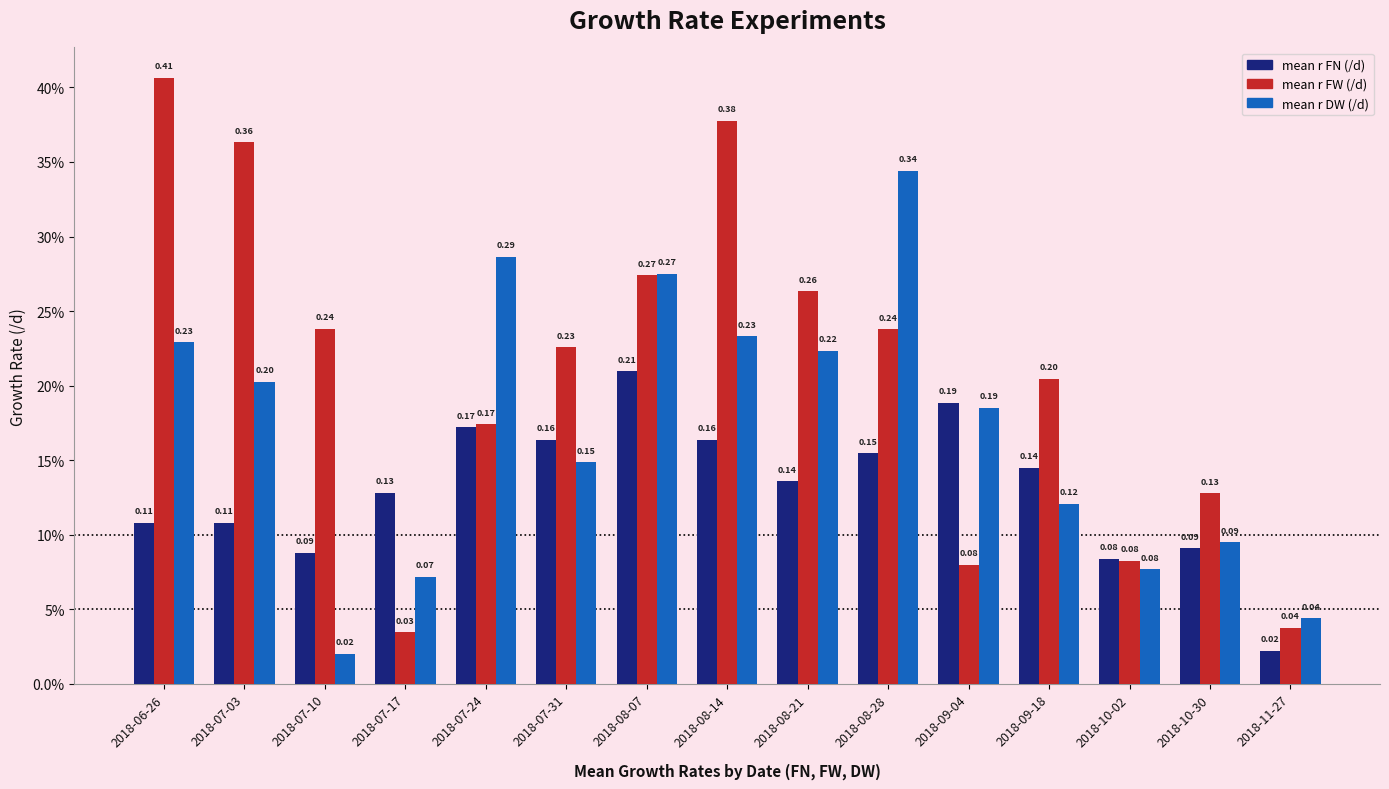

Between 2018-07-17 and 2018-08-14, which series saw the biggest shift?

mean r FW (/d)